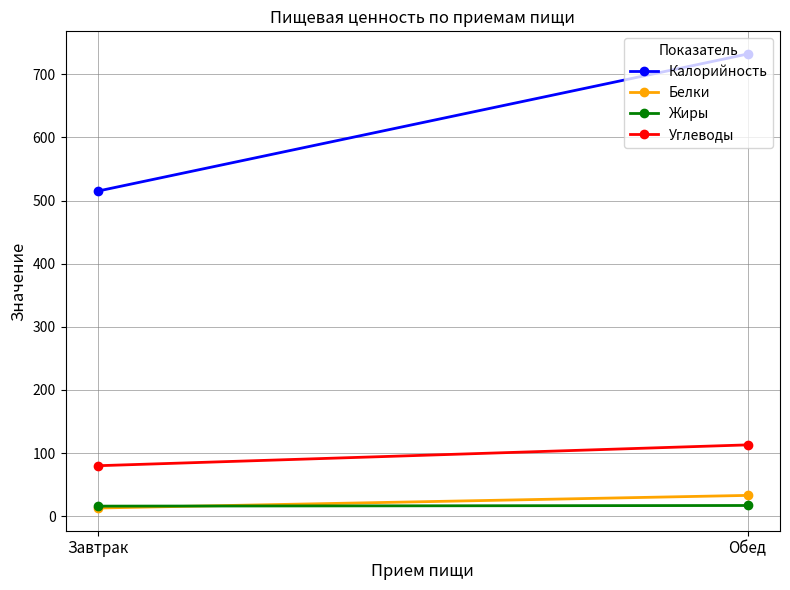

Rank the categories by Белки value from lowest to highest.

Завтрак, Обед